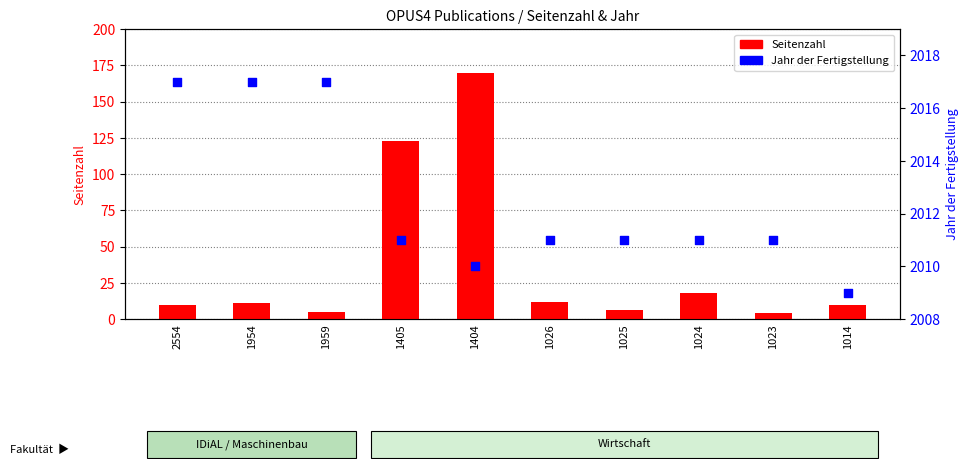

At which category is the sum across all series the highest?

1404